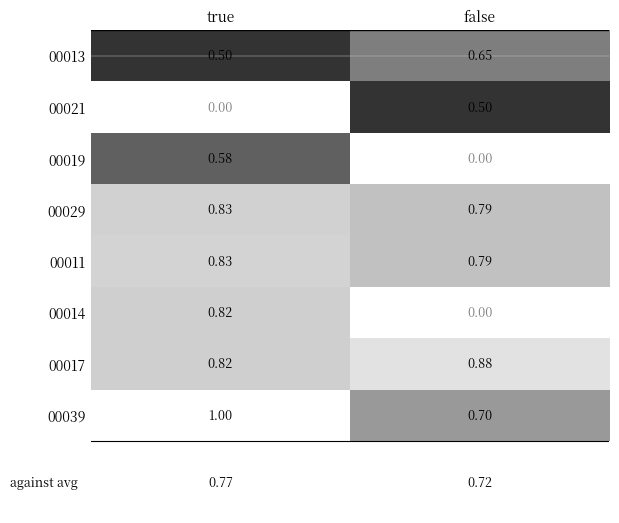

How many series are shown in this chart?

8